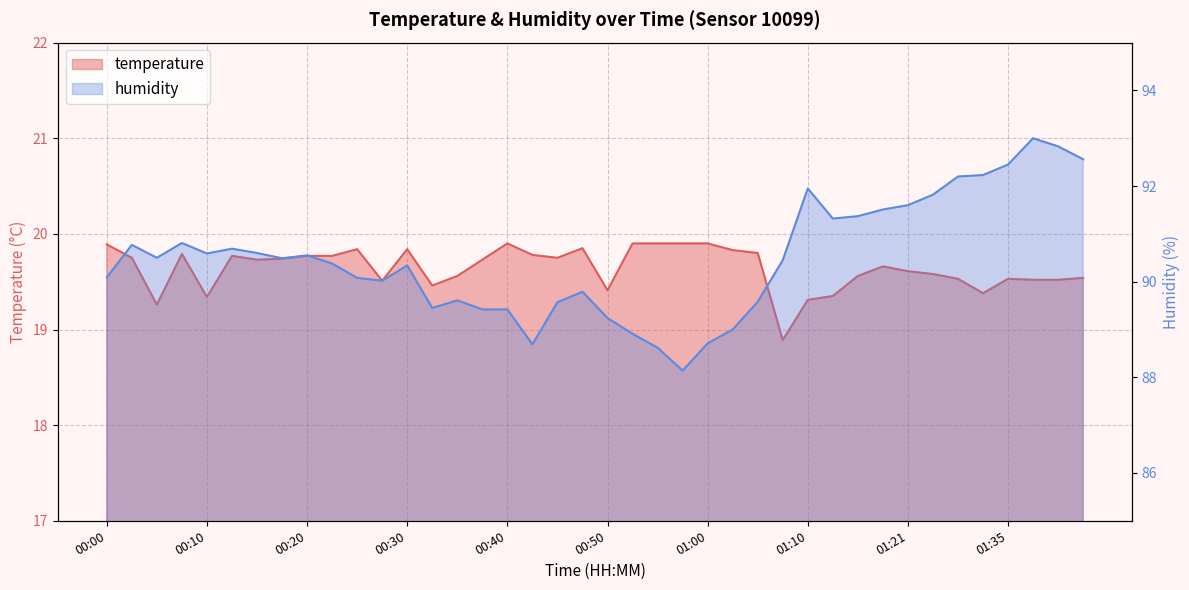

True or false: humidity and temperature cross at least once.

False